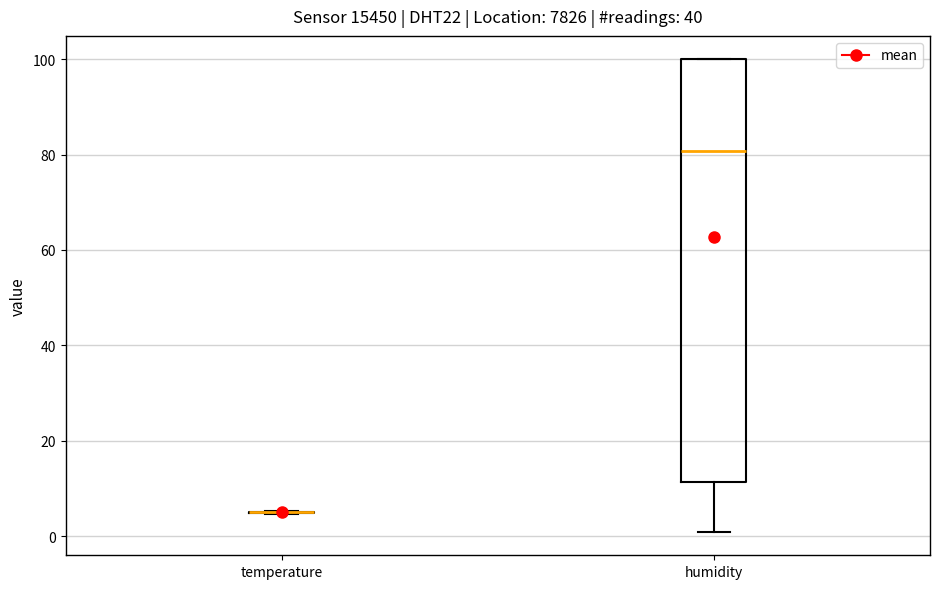

Reading left to right, transcribe this box plot: for each box, give where its median line is, the range the box spans, and where its two whiskers end, as read against the y-axis. The values are not printed on the chart, so give them approximately, as read against the axis.

temperature: box collapsed to a line at 6, whiskers 4 to 6
humidity: median 80, box 12 to 100, whiskers 2 to 100